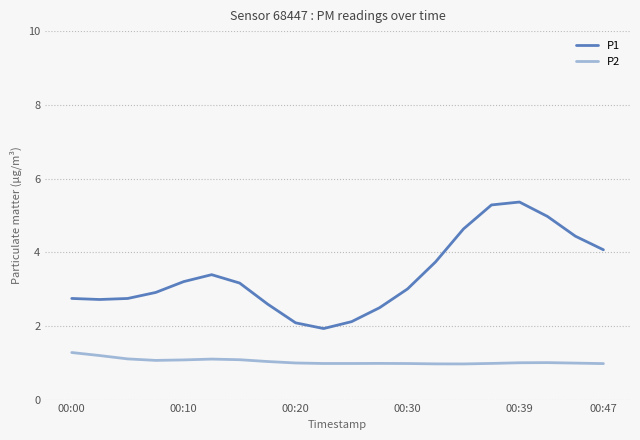

Which series has the widest spread of values?

P1